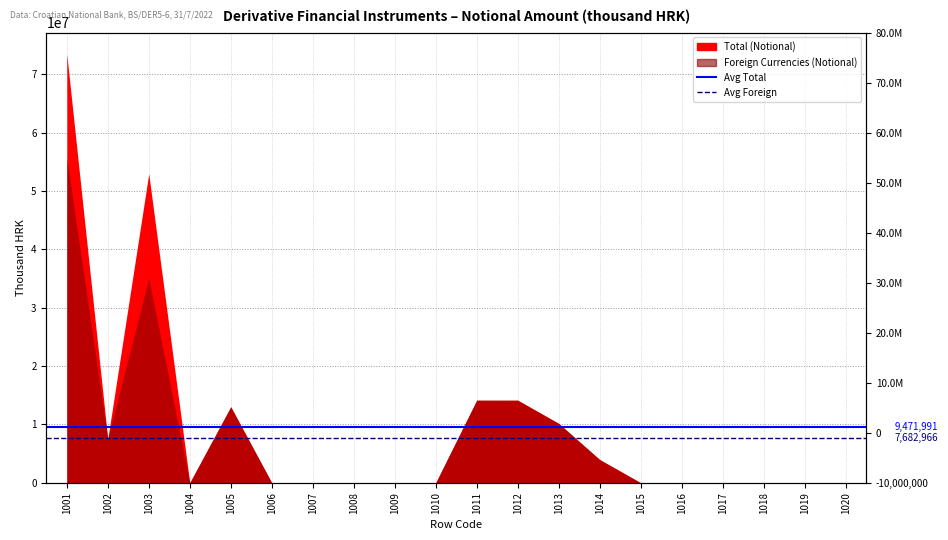

How many lines are shown in the chart?

2